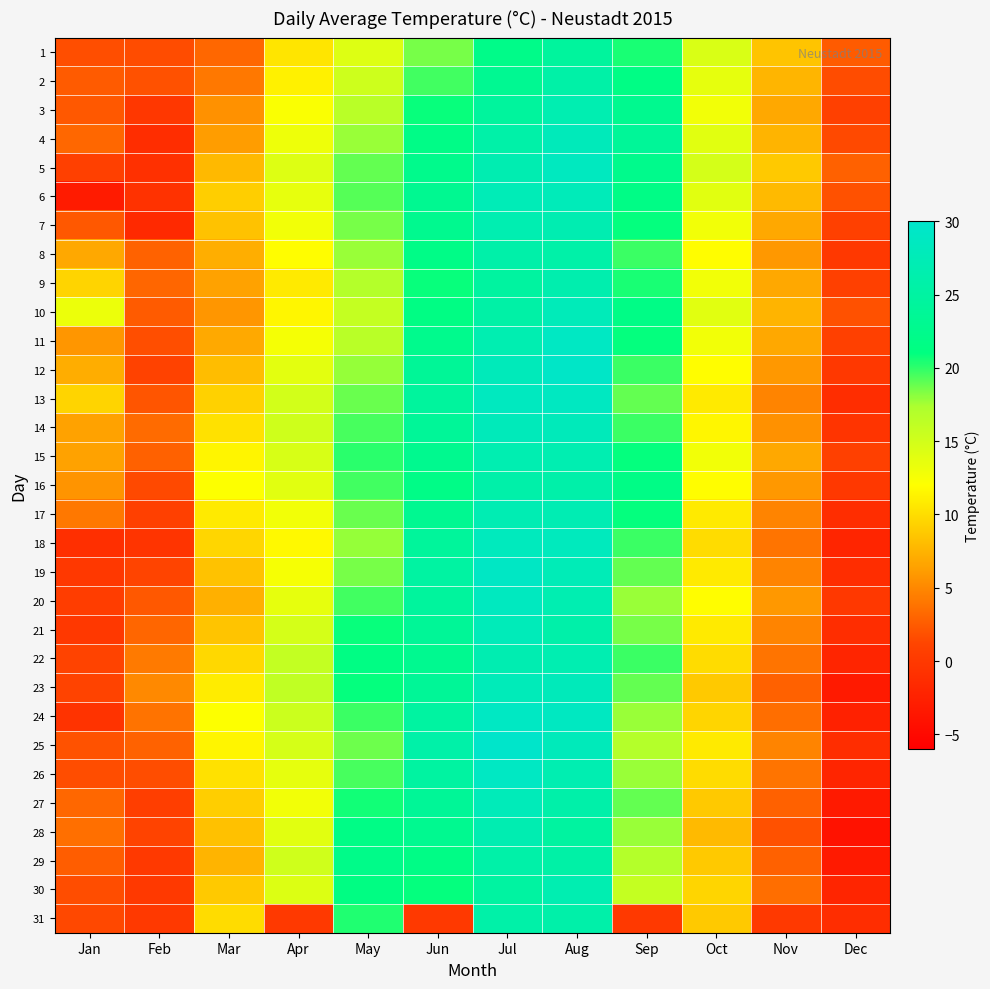

At how many categories does at least one series exceed 22?

5